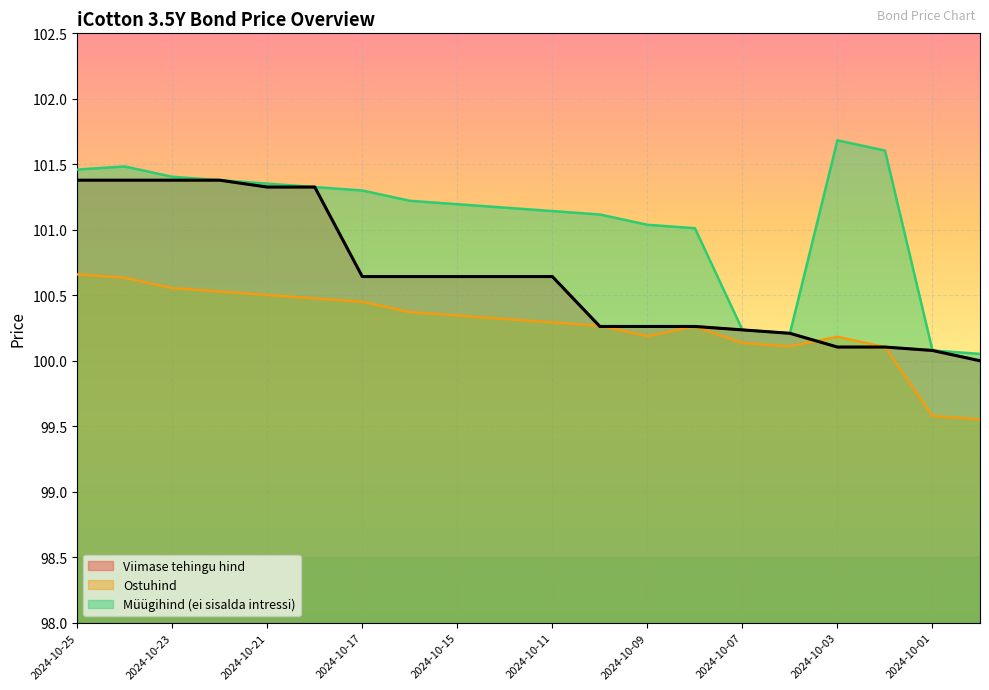

What position from the right is 2024-10-14?

11